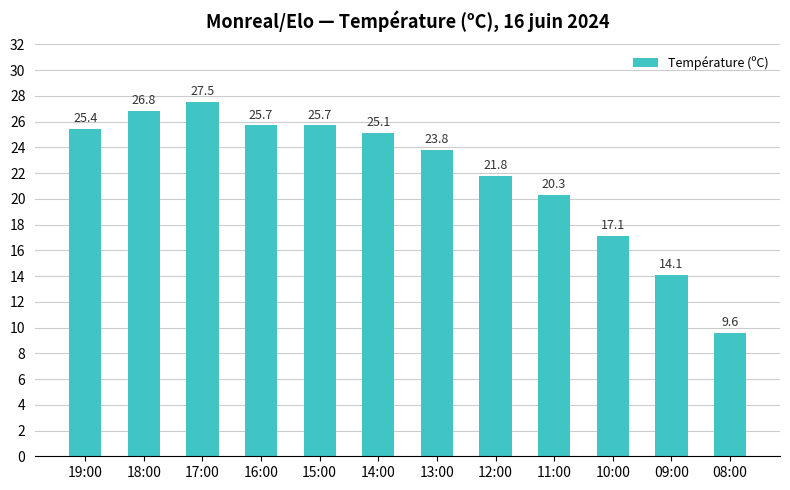

At which label does the data first exceed 25?

19:00